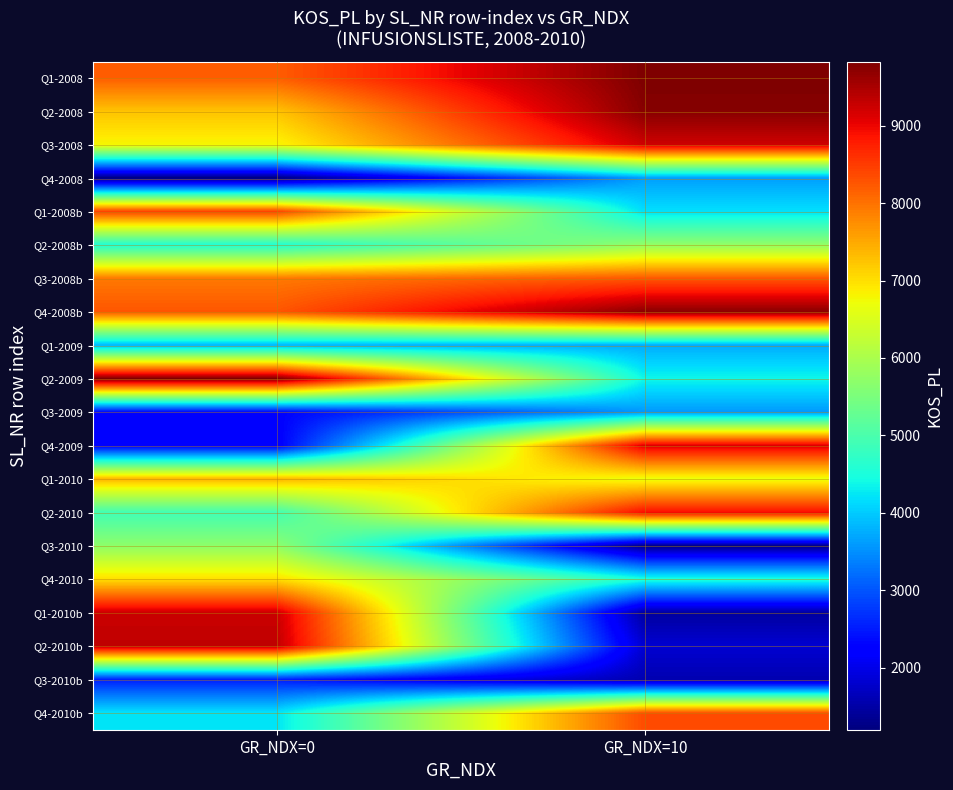

What is the greatest value displayed?

9826